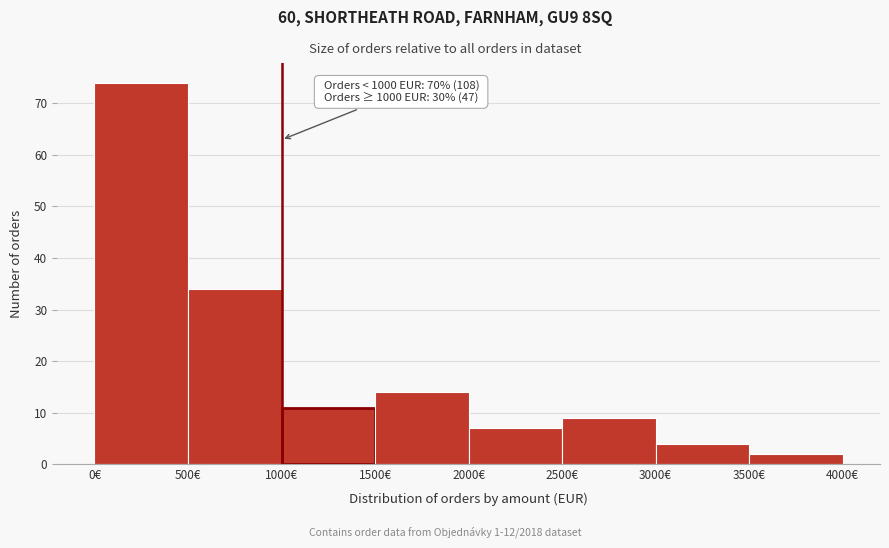

Over which range of the x-axis is the bar tallest?

0 to 500